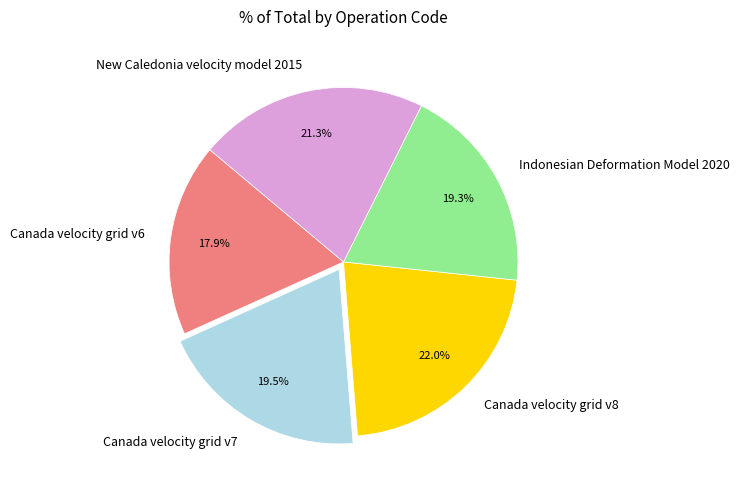

Is it true that New Caledonia velocity model 2015 is 21% of the pie?

True